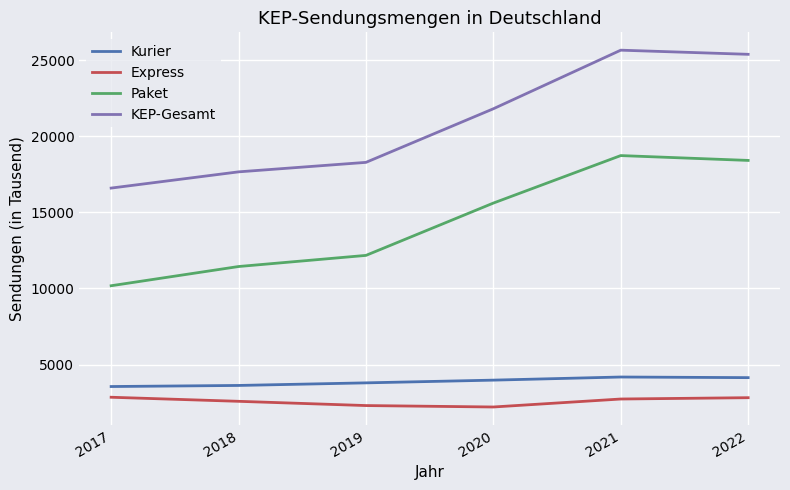

At how many categories does at least one series exceed 18709?

3